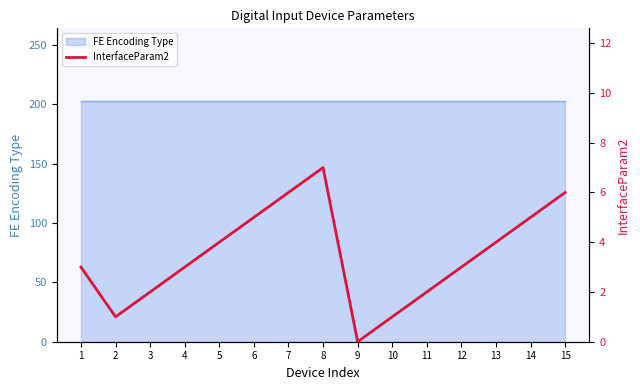

What is the sum of all values?

52